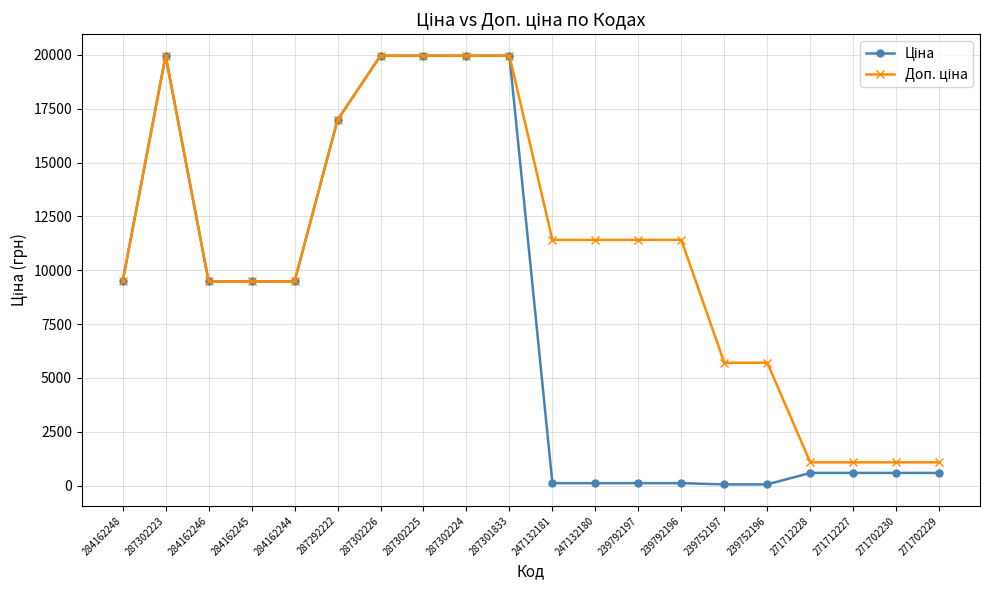

Is this an area chart (filled region under the line)?

No